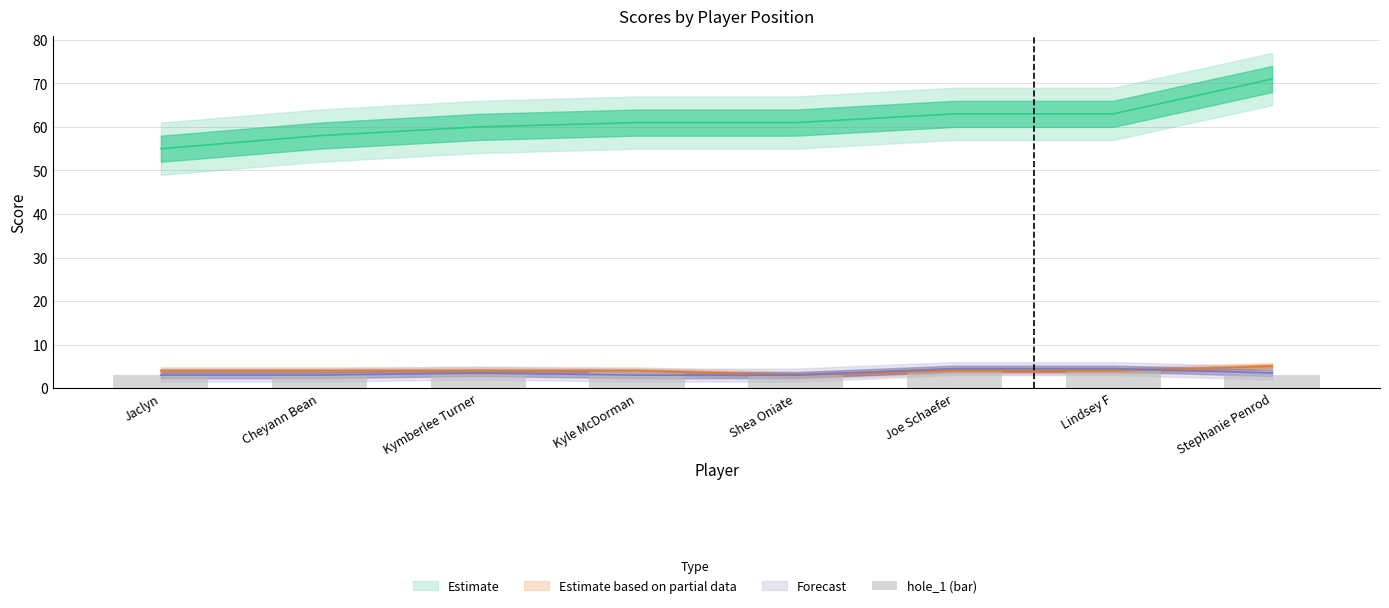

The value at Kymberlee Turner is 3. True or false?

True